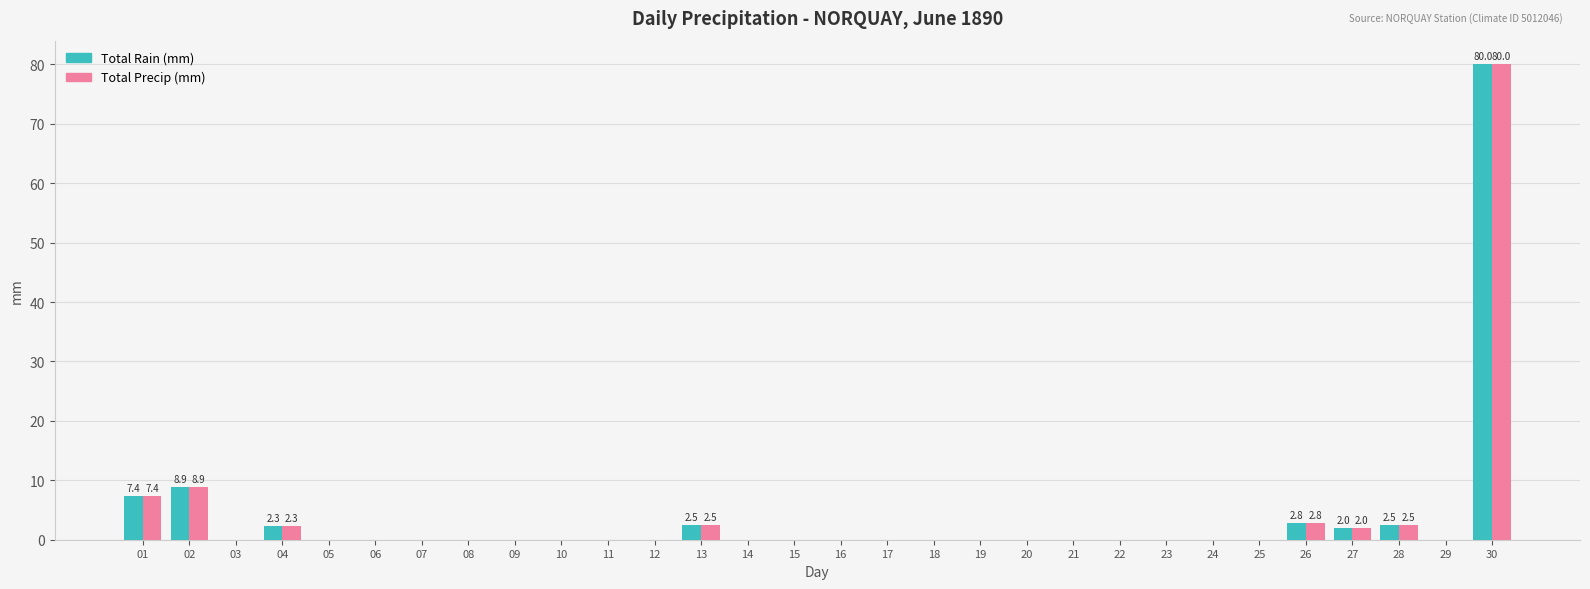

The Total Rain (mm) series shows 0.0 at 08. True or false?

True